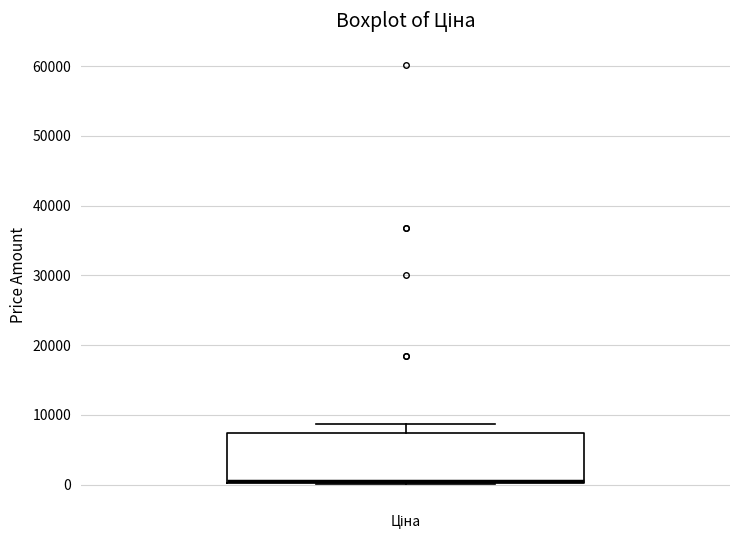

Transcribe this box plot: give where the median line is, the range the box spans, and where the two whiskers end, as read against the y-axis. The values are not printed on the chart, so give them approximately, as read against the axis.

median 1000, box 0 to 7000, whiskers 0 to 9000